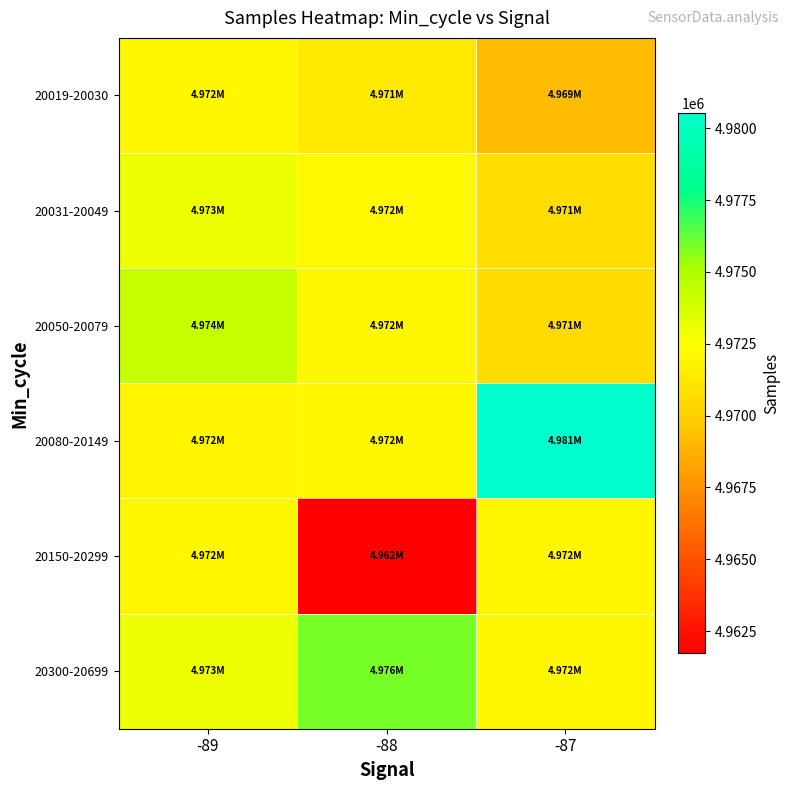

Reading left to right, extract all data points from this chart.

20019-20030: -89=4972034.3	-88=4971330.2	-87=4969186.3
20031-20049: -89=4973017.5	-88=4972147.2	-87=4970694.6
20050-20079: -89=4974212.0	-88=4972034.3	-87=4970664.5
20080-20149: -89=4971991.0	-88=4972056.0	-87=4980516.0
20150-20299: -89=4972034.3	-88=4961730.0	-87=4972034.3
20300-20699: -89=4972982.0	-88=4975940.9	-87=4972012.5